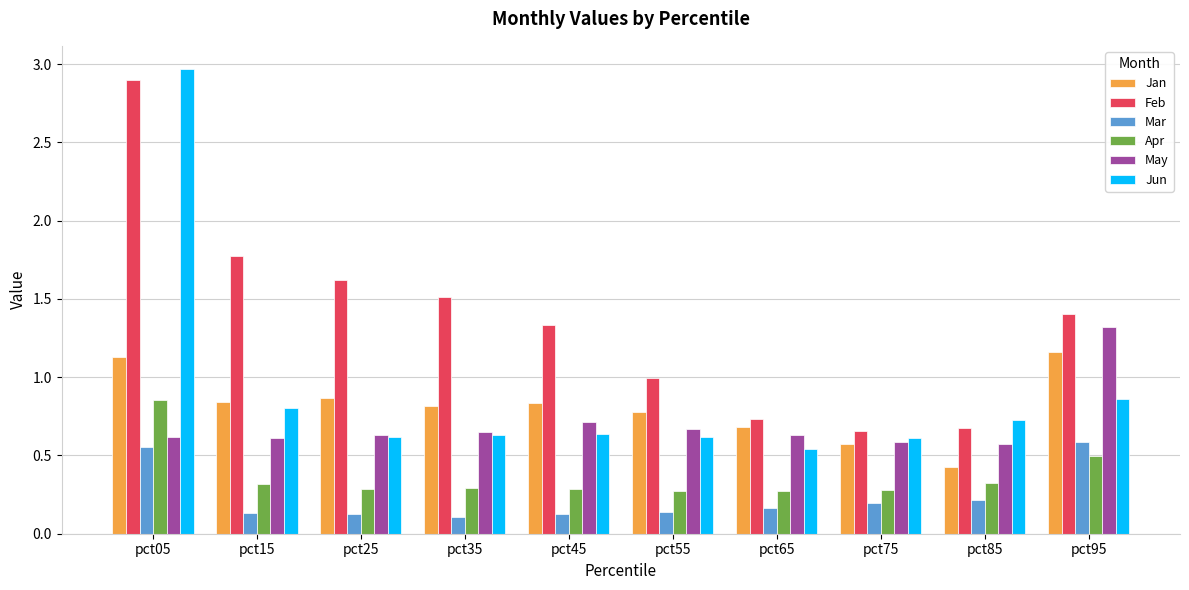

Which series has the largest range (max minus min)?

Jun